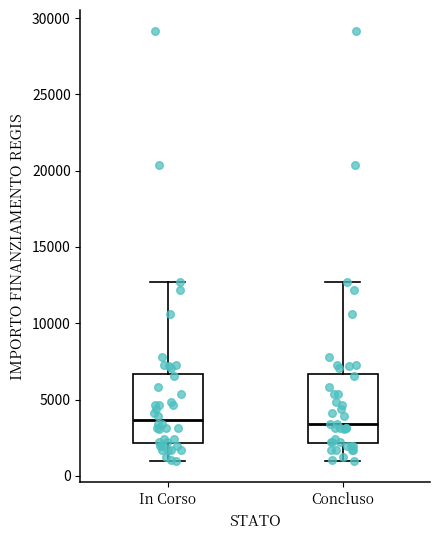

Reading left to right, read every box against the y-axis: the position of its median line, the range the box covers, and the ends of its whiskers. The values are not printed on the chart, so give them approximately, as read against the axis.

In Corso: median 3500, box 2000 to 6500, whiskers 1000 to 12500
Concluso: median 3500, box 2000 to 6500, whiskers 1000 to 12500